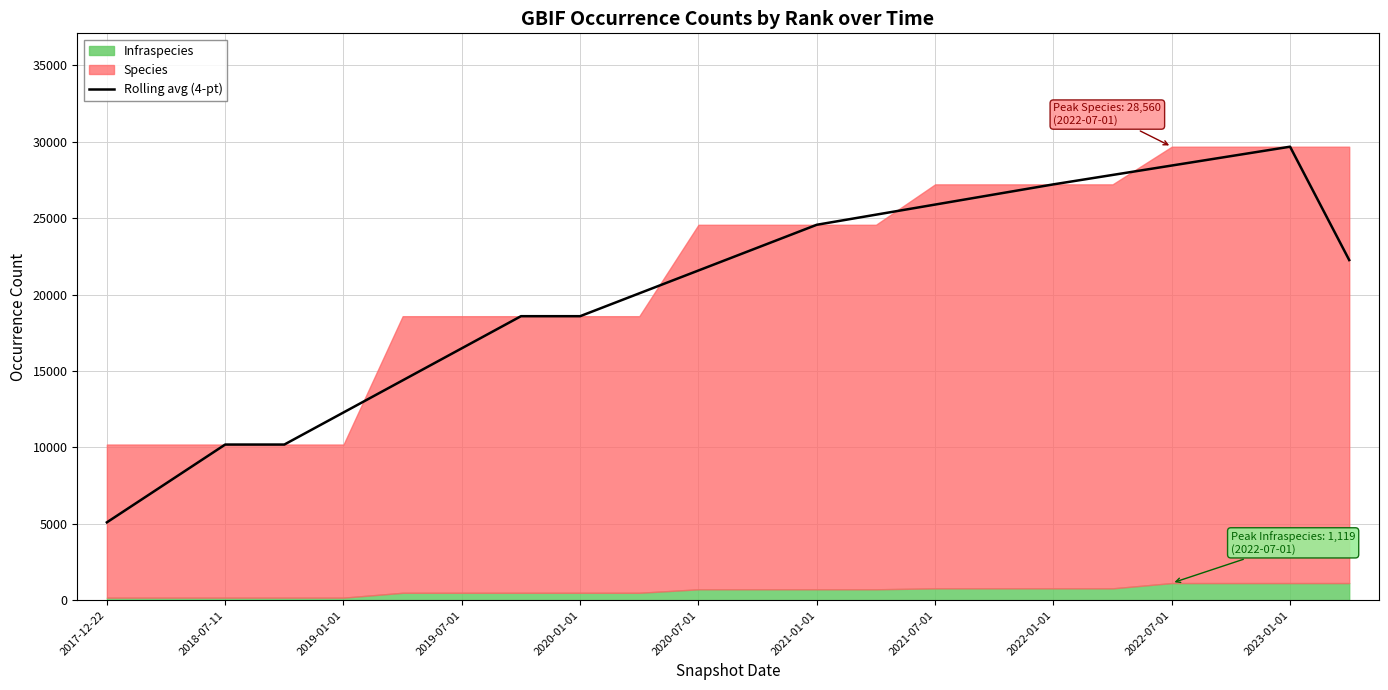

What is the difference between the maximum and minimum values?

24586.5